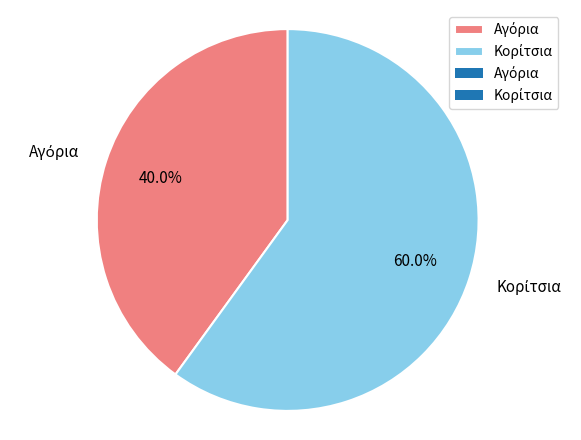

Does any single category account for the majority?

Yes